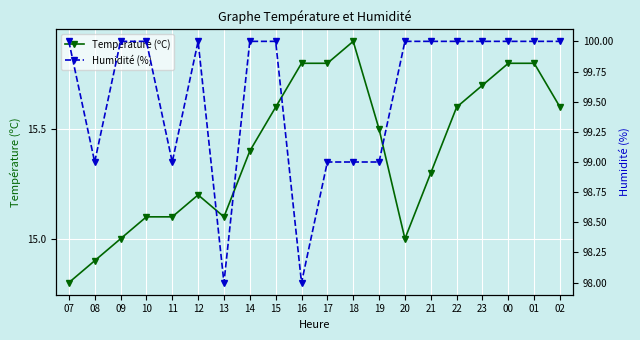

The value of Température (ºC) at 11 is 15.1. True or false?

True